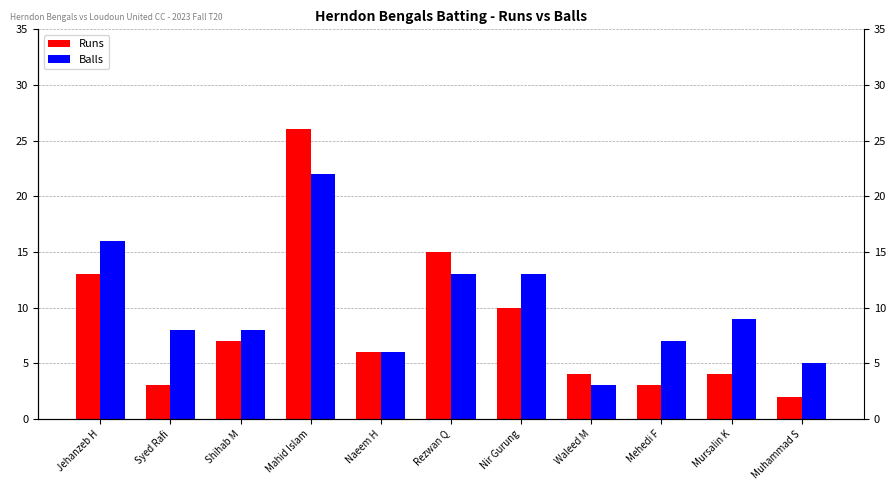

What is the average value of the Runs series?

8